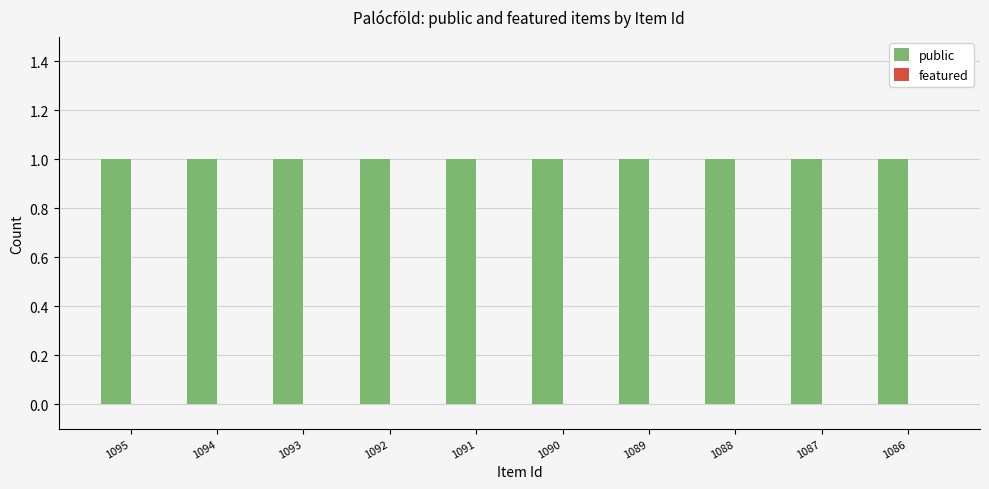

At how many categories does at least one series exceed 0?

10